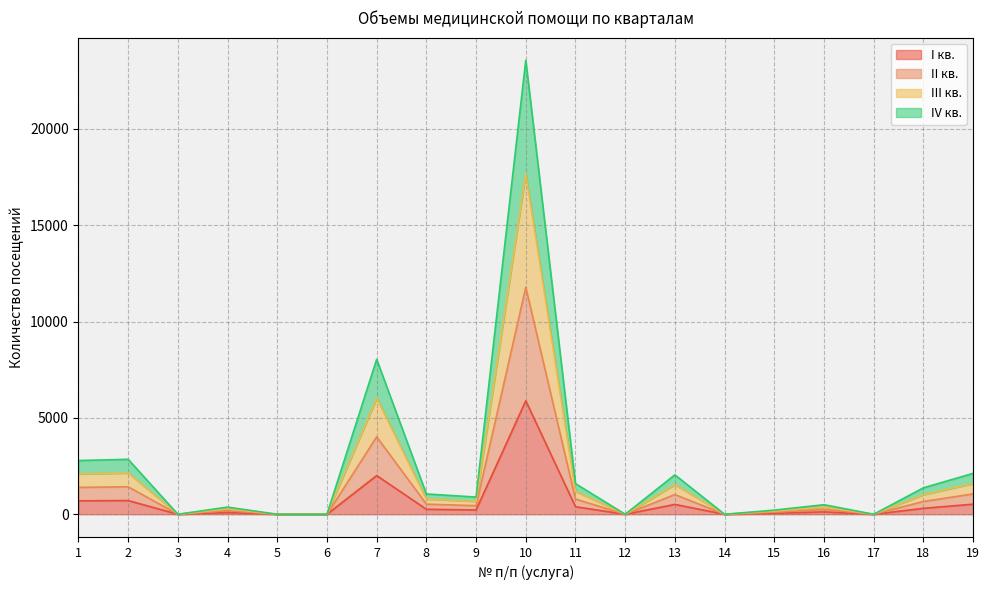

Which series has the largest range (max minus min)?

II кв.